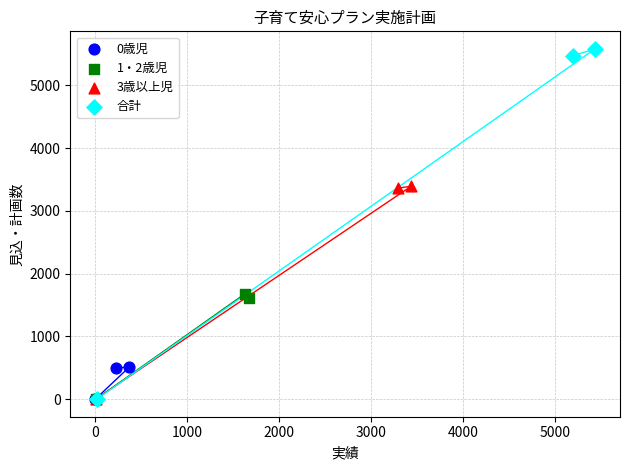

Which series contains the highest Y value?

合計